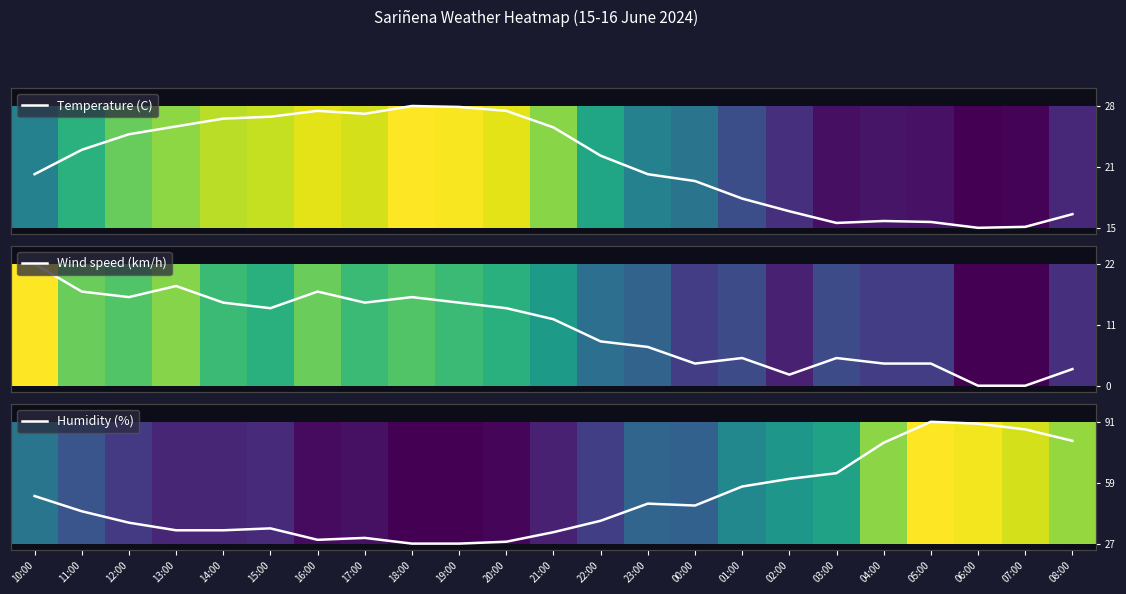

At how many categories does at least one series exceed 0?

23